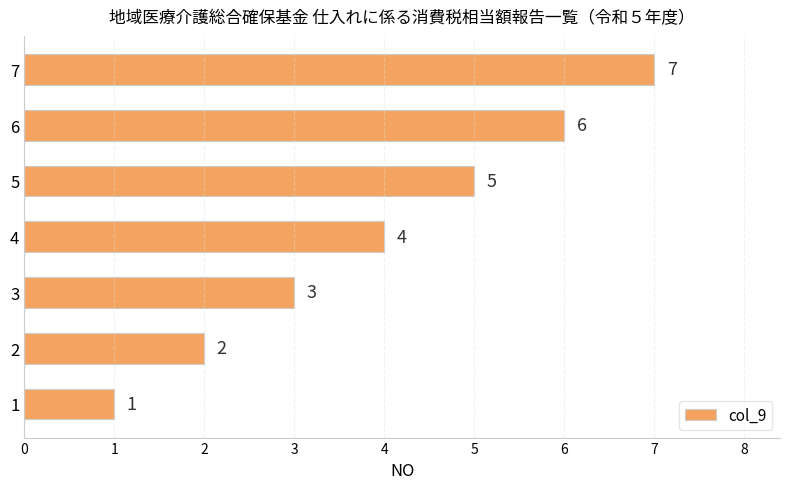

What is the change in value from 1 to 5?

+4